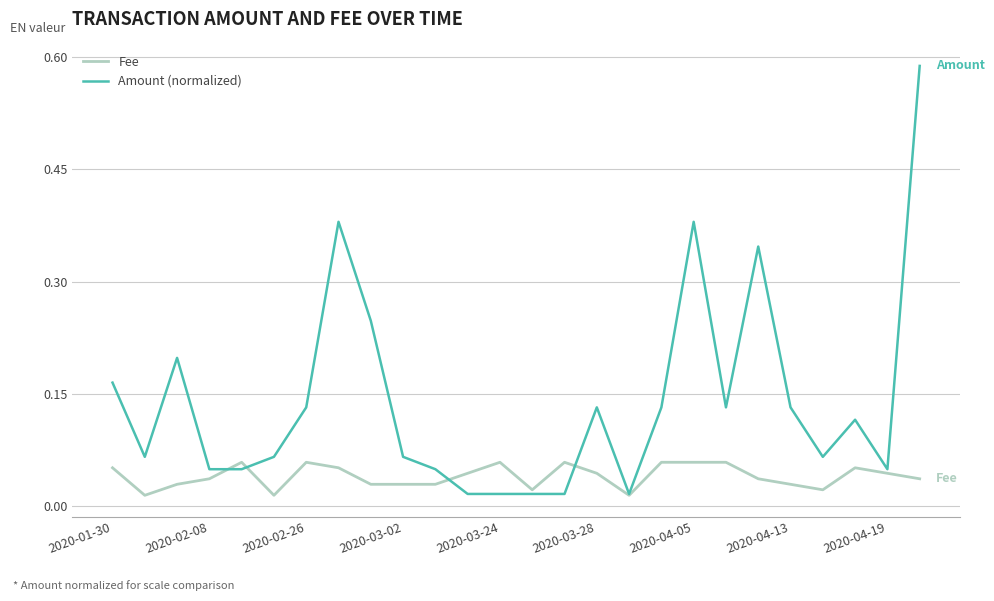

Which series has the widest spread of values?

Amount (normalized)